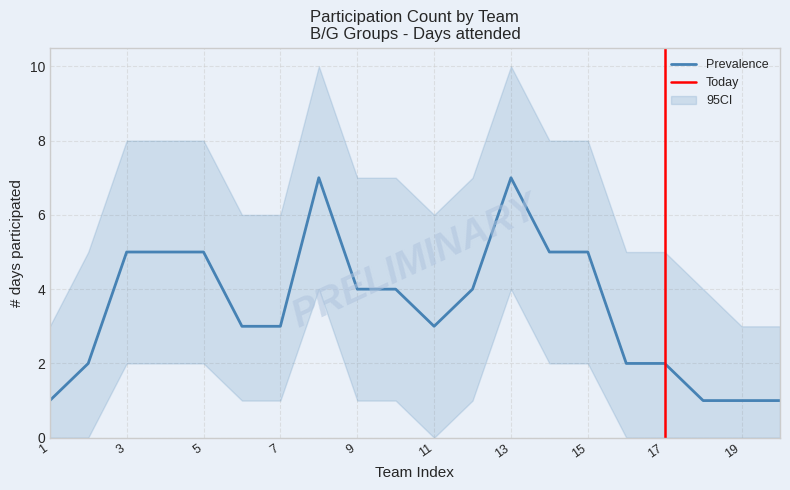

Is it true that CI_upper equals 8 at 14?

True